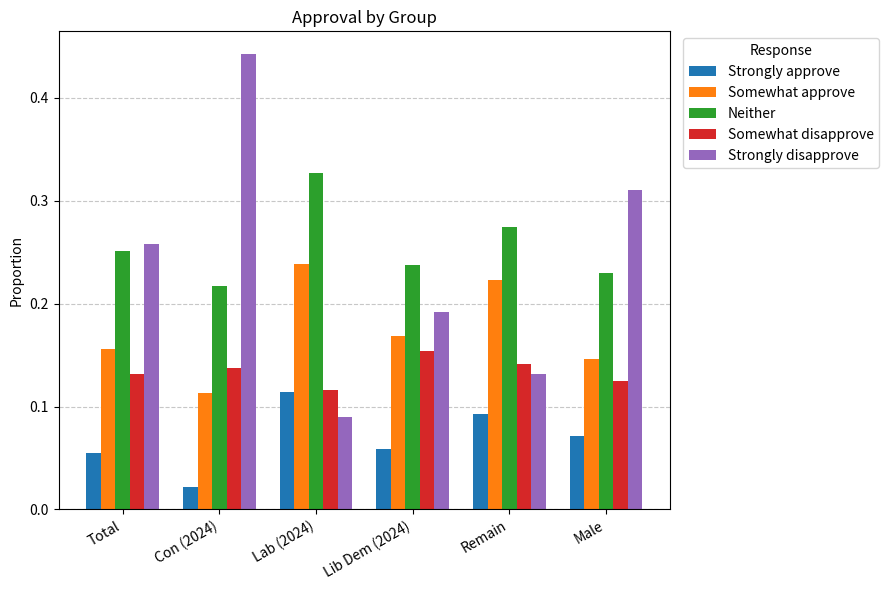

What position from the right is Remain?

2